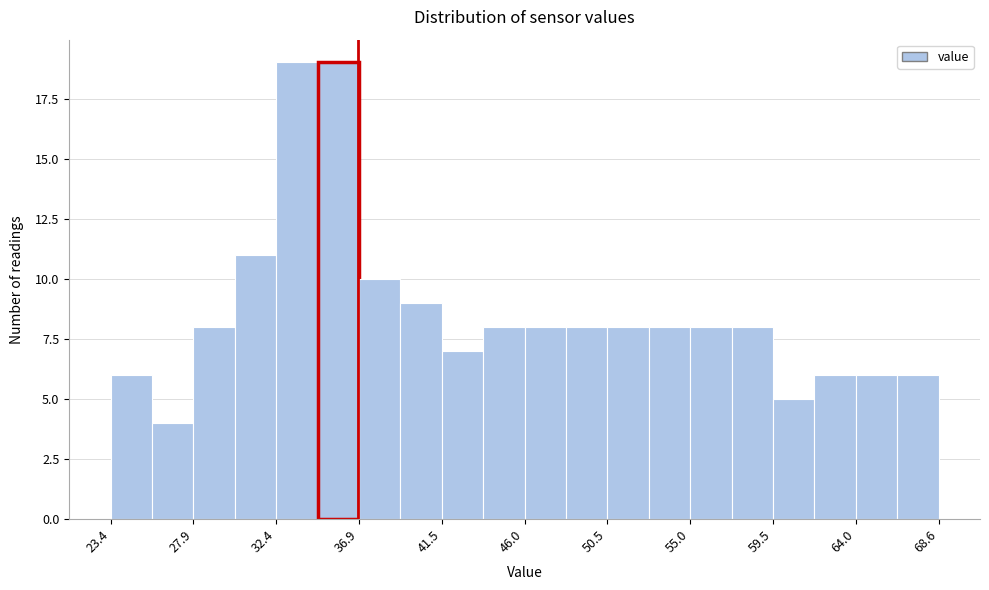

How tall is the bar that spans 55.0 to 57.5 on the x-axis? Neither the bar edges nor the heights are printed on the chart, so give them approximately, as read against the axes.

8